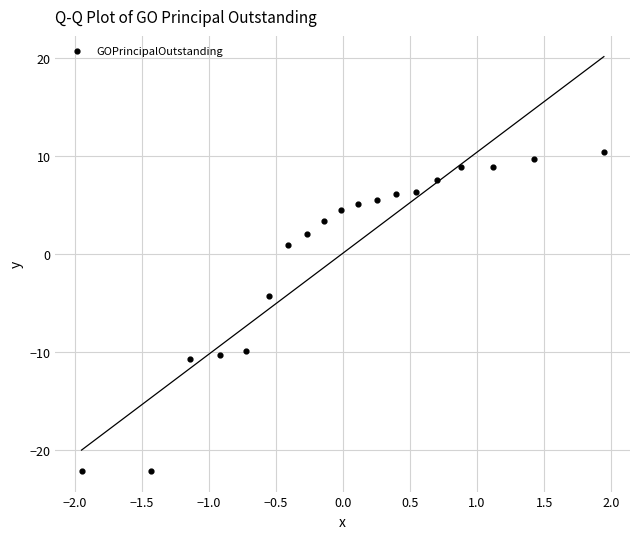

What is the range of X values (max minus min)?

3.9